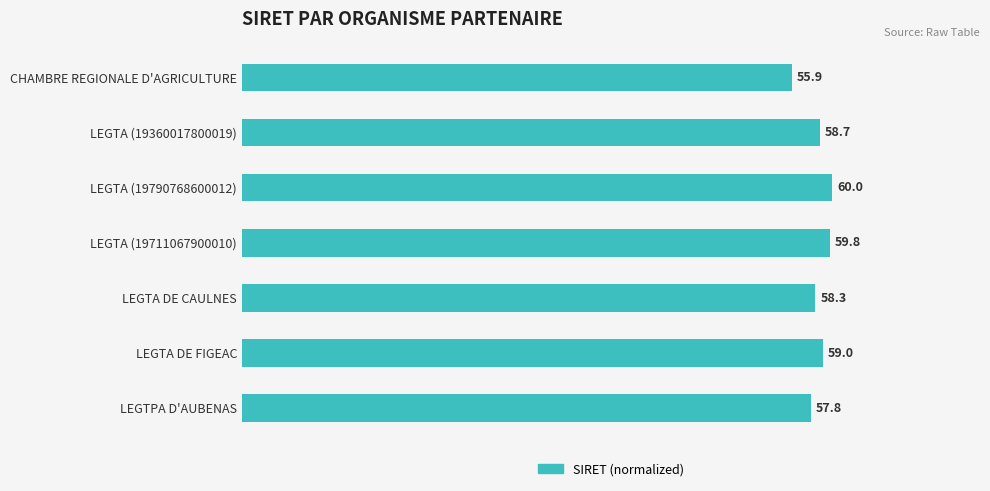

What is the smallest value displayed?

55.9